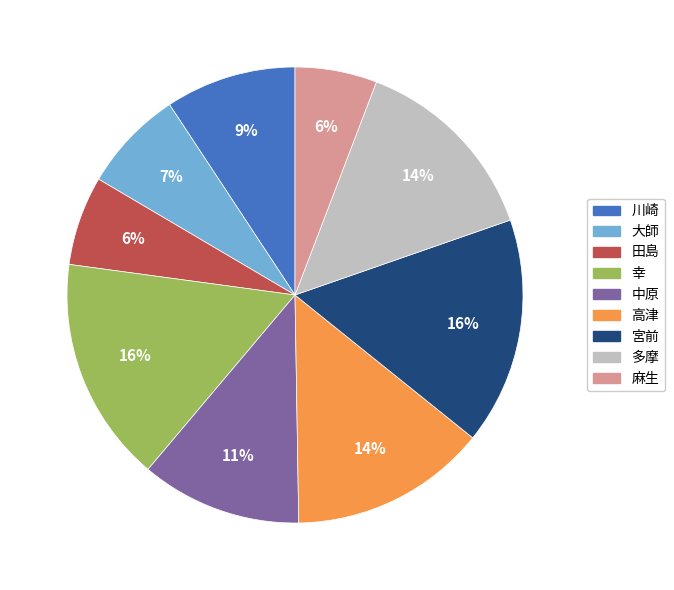

Combined, do 中原 and 高津 account for over 50%?

No